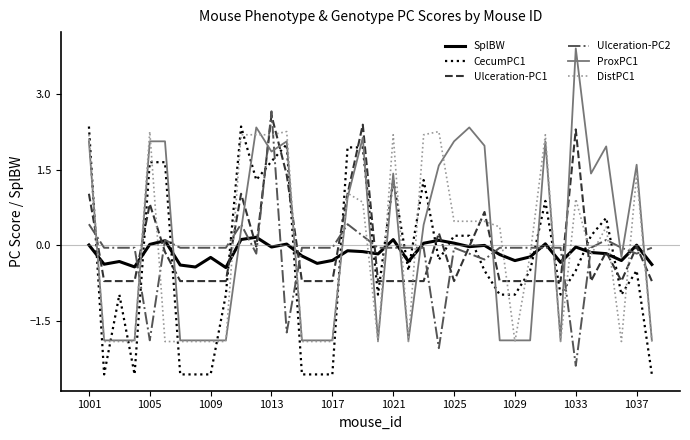

What is the maximum value for Ulceration-PC2?

2.7